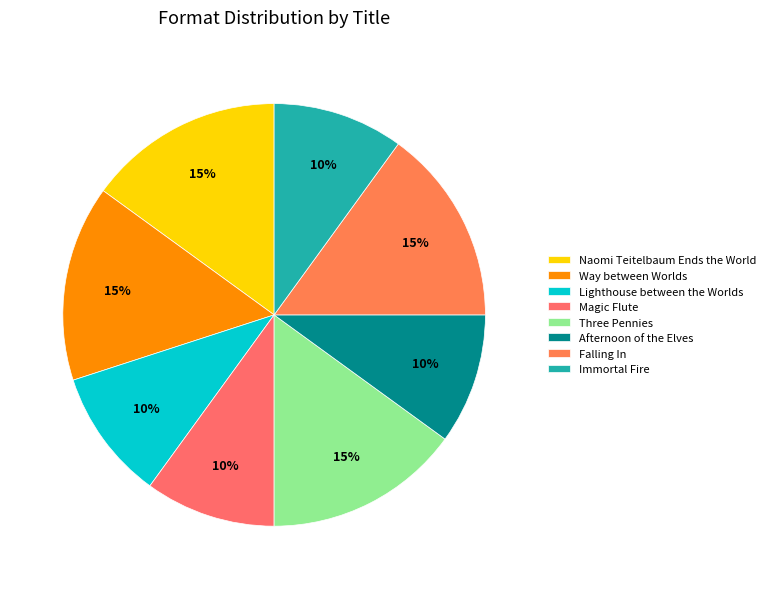

The Afternoon of the Elves slice represents 10% of the pie. True or false?

True